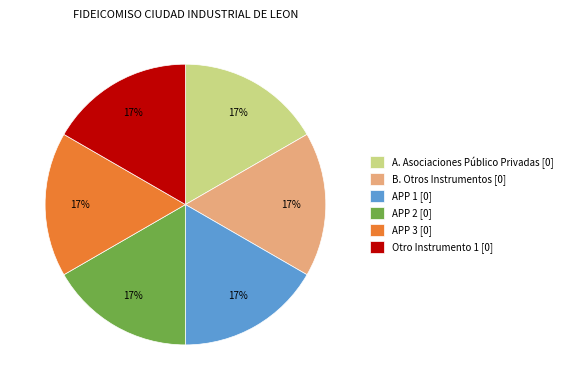

How many segments does this pie chart have?

6